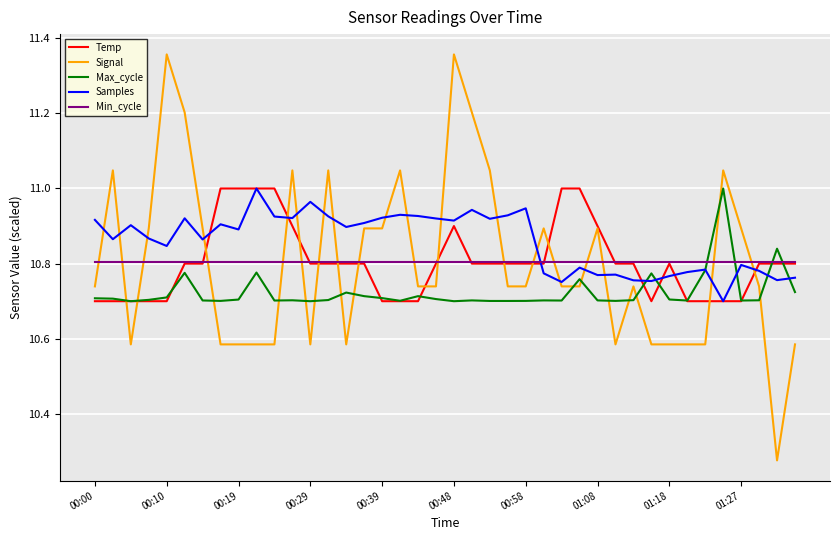

Which series has the largest total across all categories?

Samples